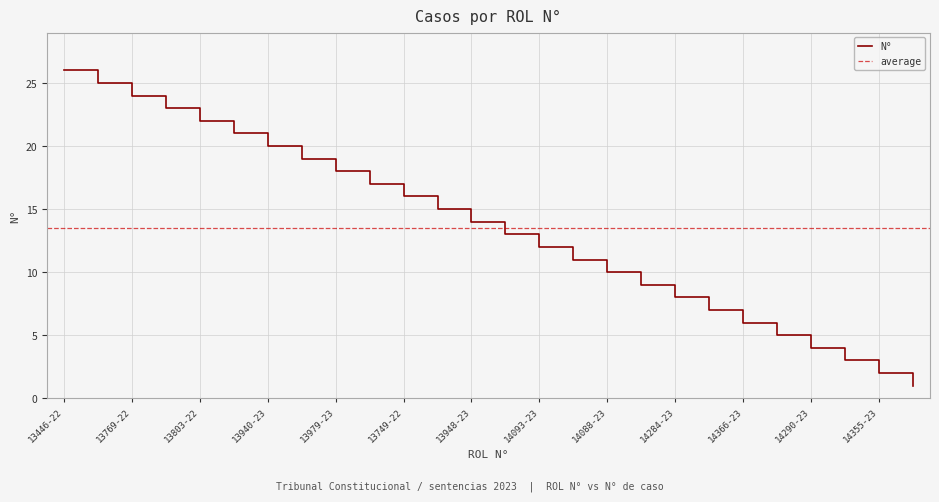

Count the number of values greater than 14.

12